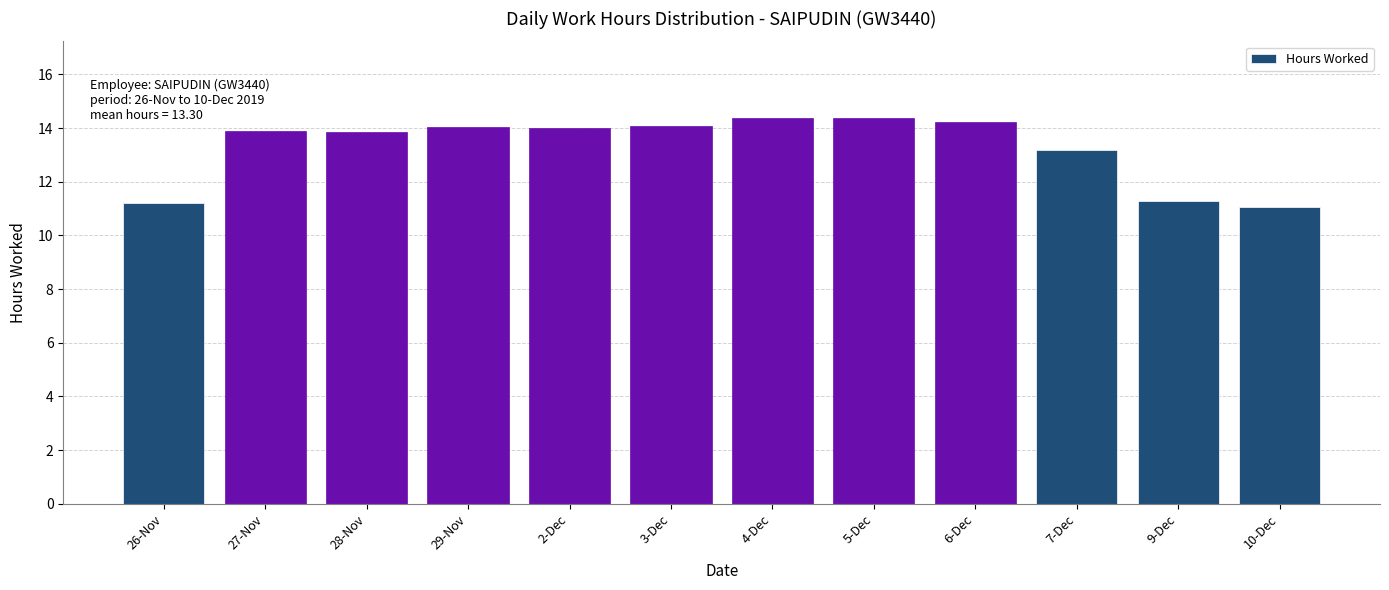

Is it true that the value at 2-Dec is 14.0?

True